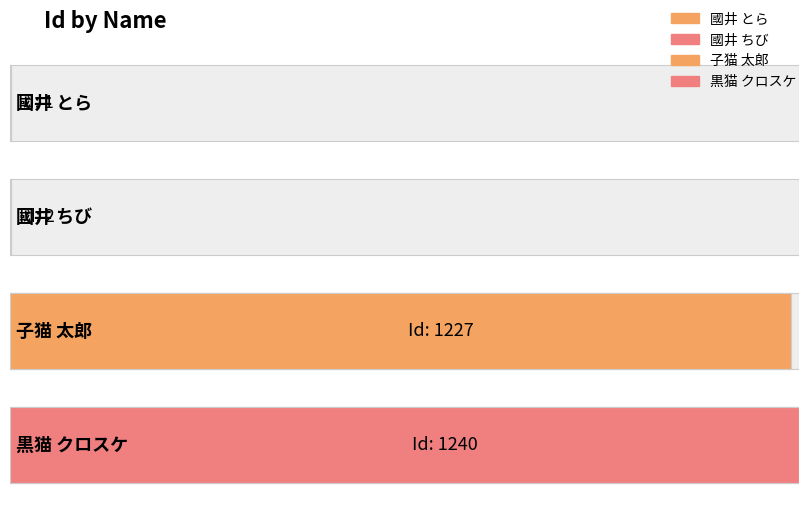

Which label corresponds to the smallest value in the chart?

國井 とら